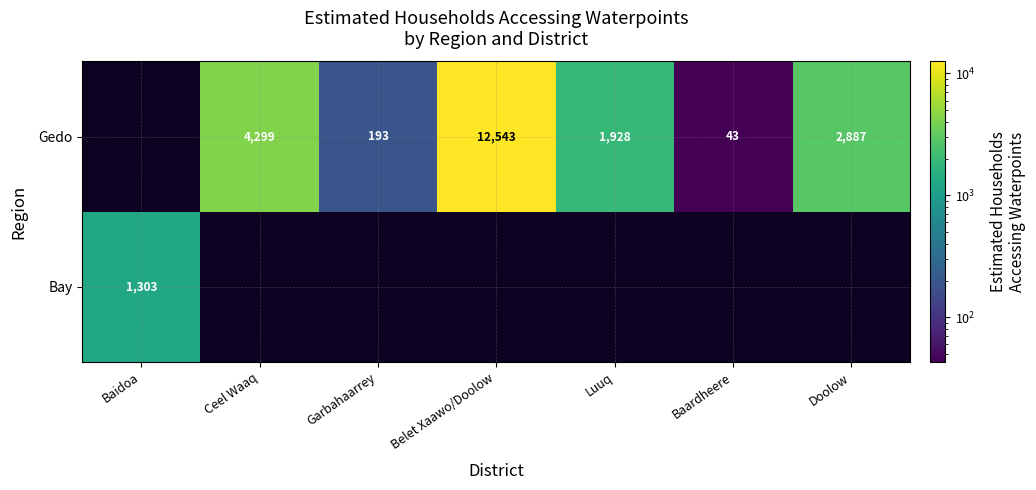

The value of Gedo at Ceel Waaq is 6663. True or false?

False